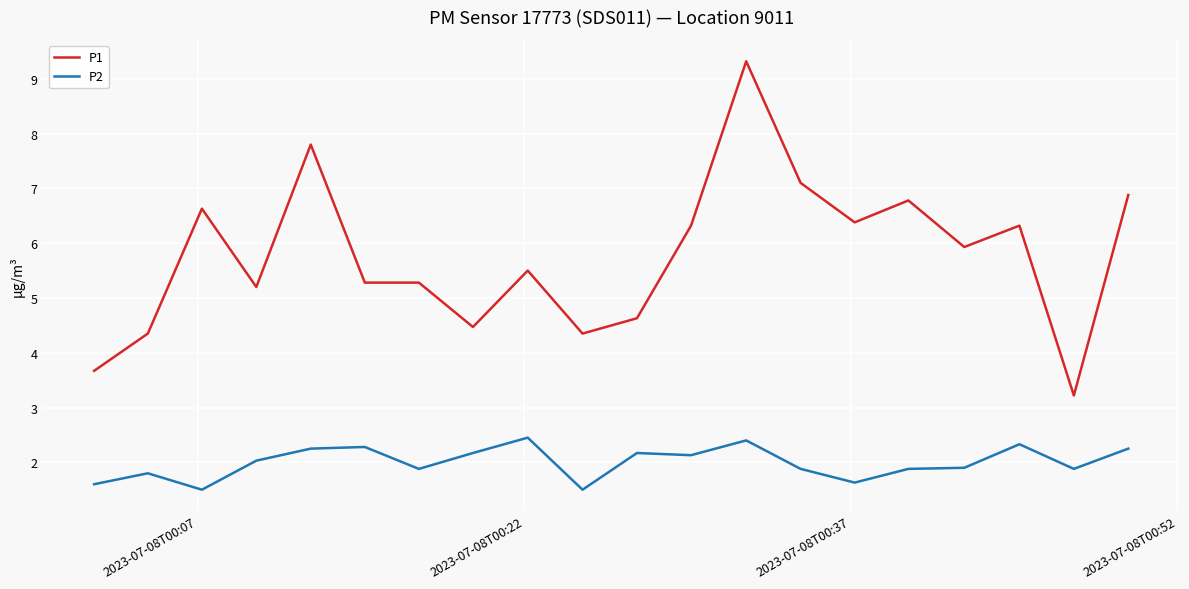

Which series has the widest spread of values?

P1